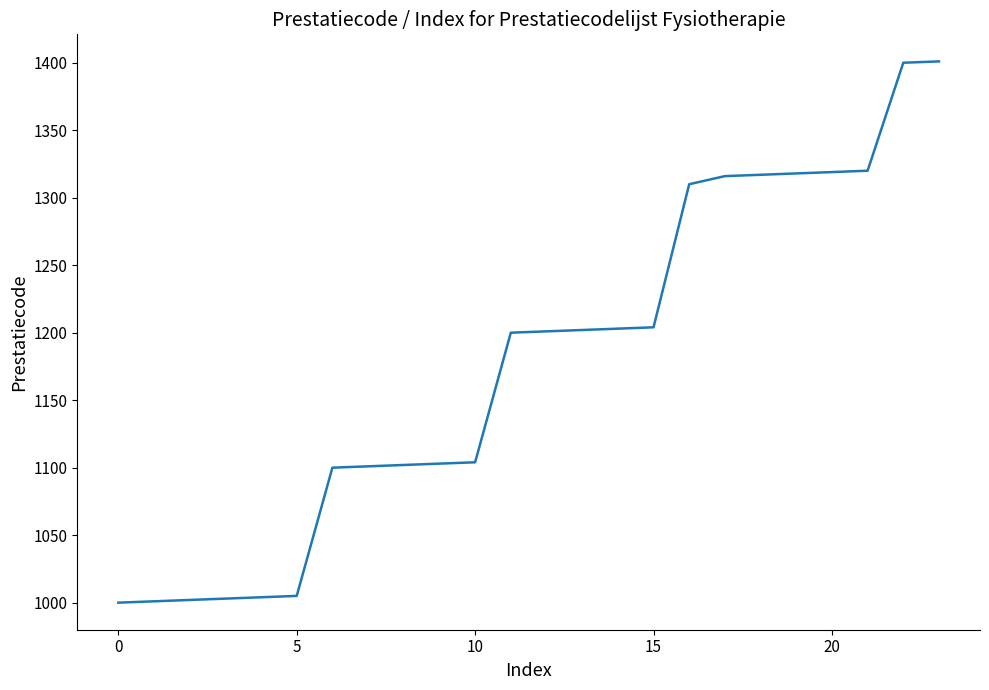

What is the minimum value shown in the chart?

1000